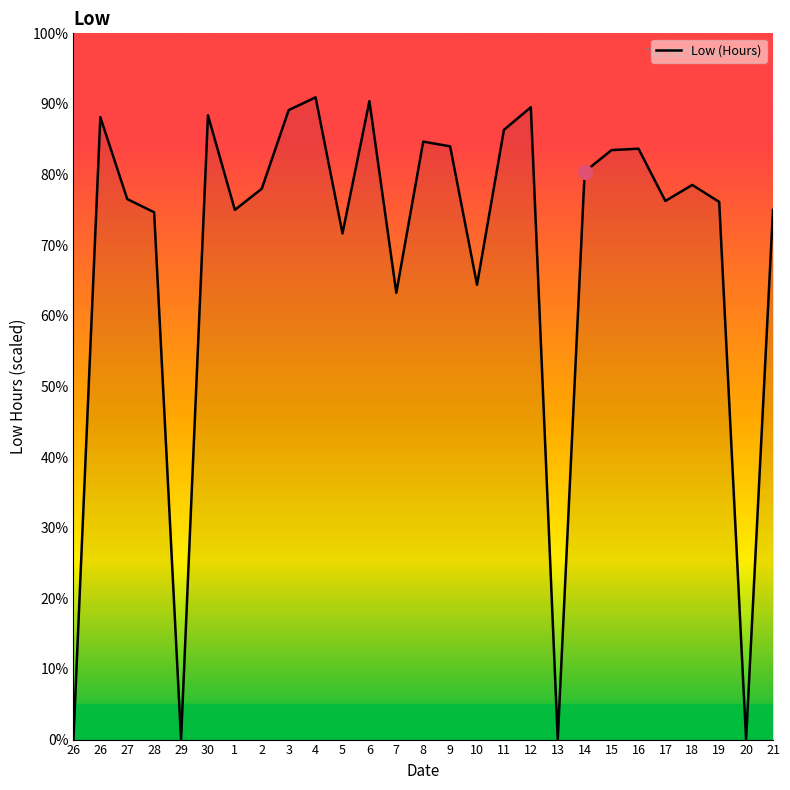

Reading left to right, what are all the values shown in this chart?

0.0	88.1	76.5	74.7	0.0	88.4	75.0	78.0	89.1	90.9	71.7	90.4	63.3	84.7	84.0	64.4	86.3	89.5	0.0	80.4	83.5	83.7	76.3	78.5	76.1	0.0	75.0